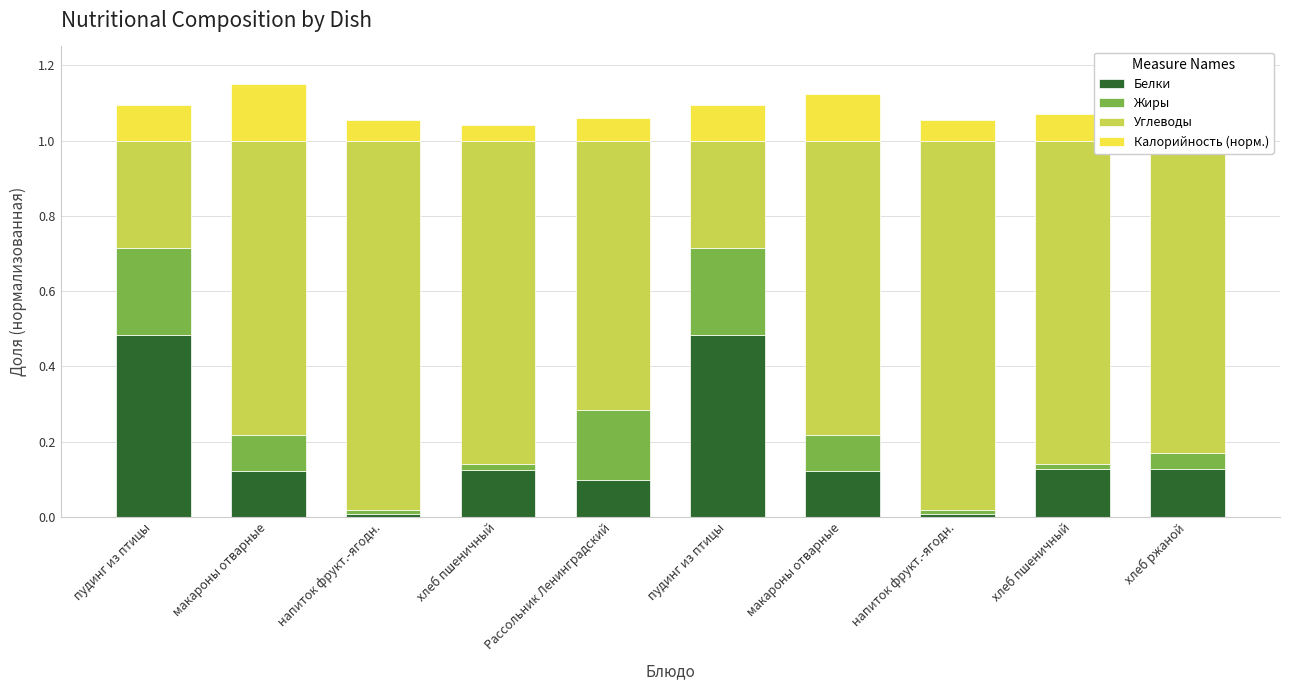

Is it true that Углеводы equals 0.7 at Рассольник Ленинградский?

True